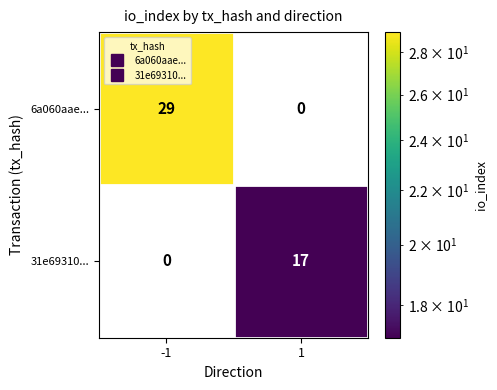

At which category is the sum across all series the highest?

-1